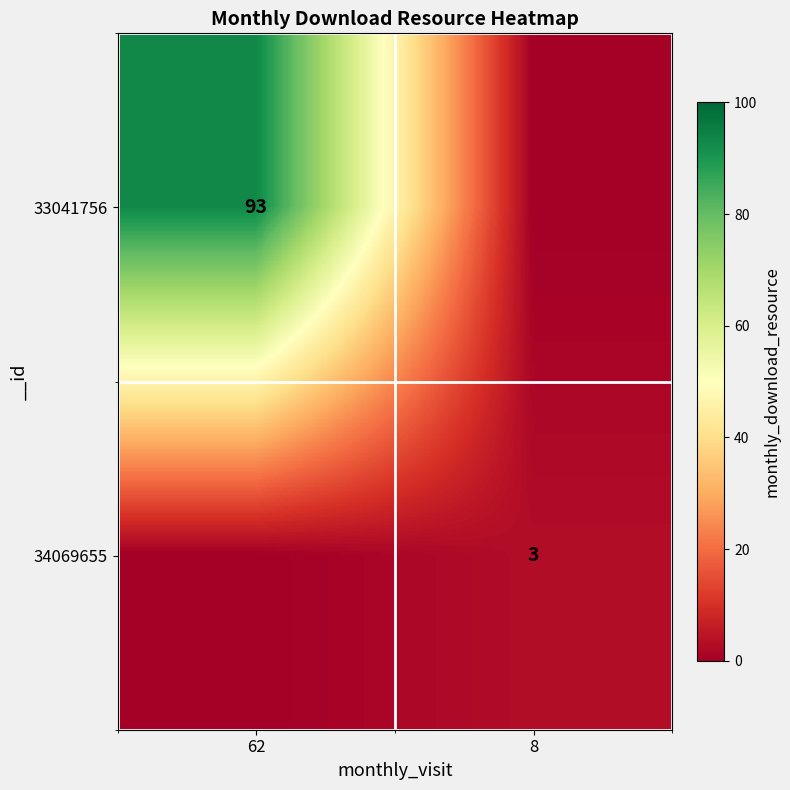

How many categories are shown in the chart?

2